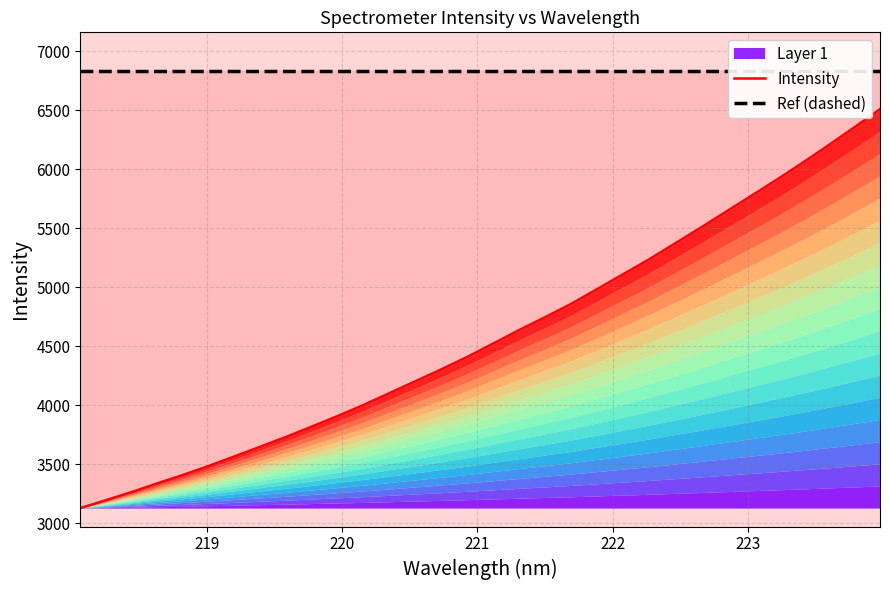

Which series has the largest total across all categories?

Ref (dashed)